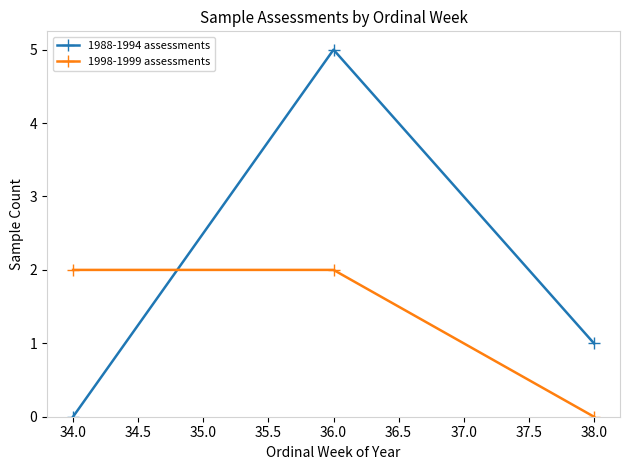

How many lines are shown in the chart?

2